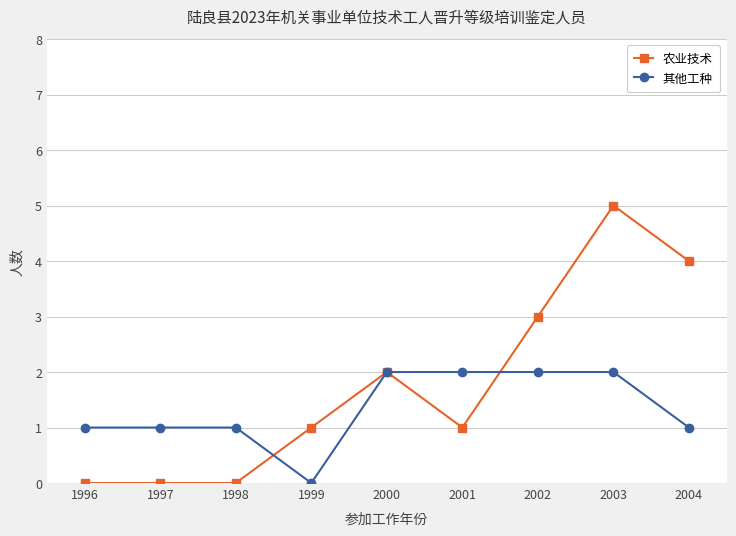

What is the value of the 农业技术 point at the 8th from the left?

5